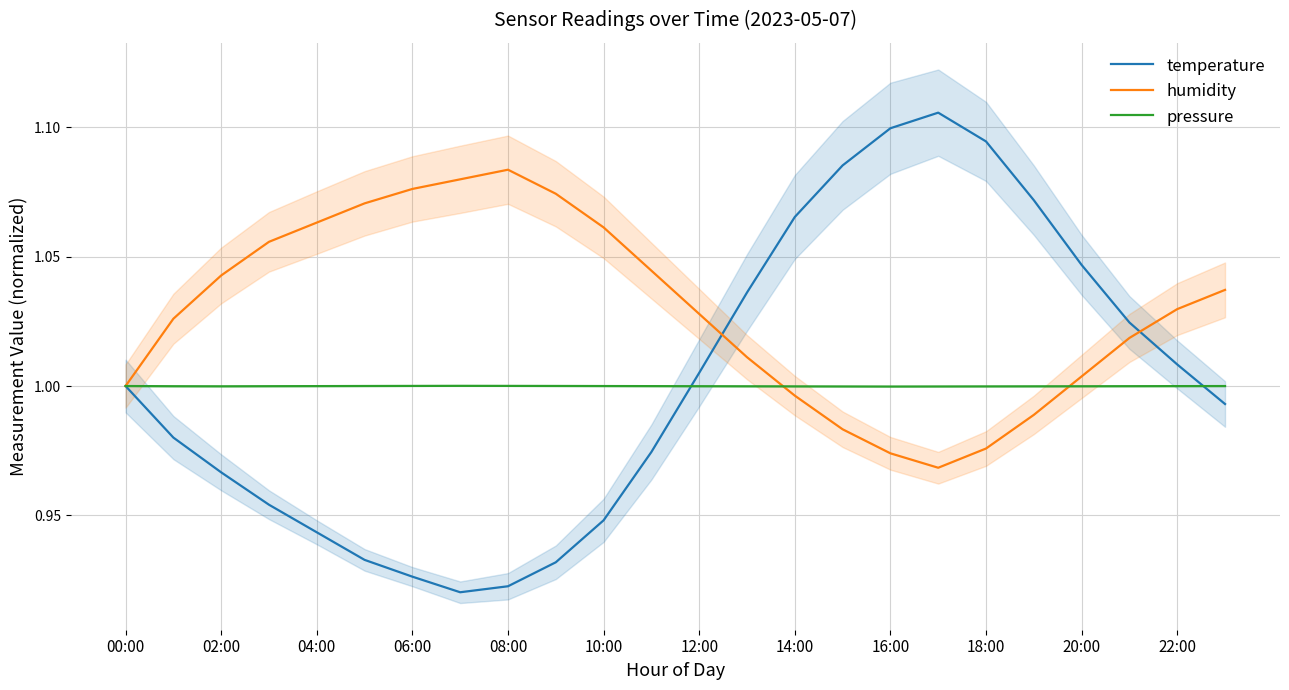

True or false: pressure has more than 2 interior local peaks.

False